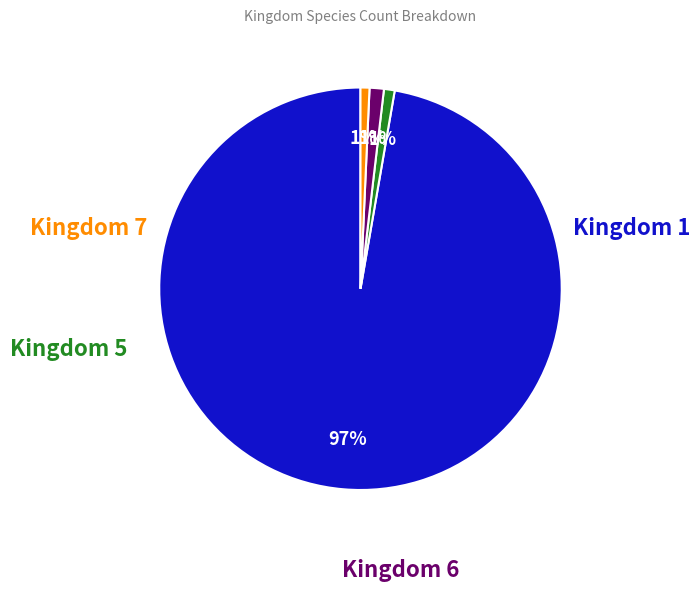

To the nearest percent, what is the average slice percentage?

25%